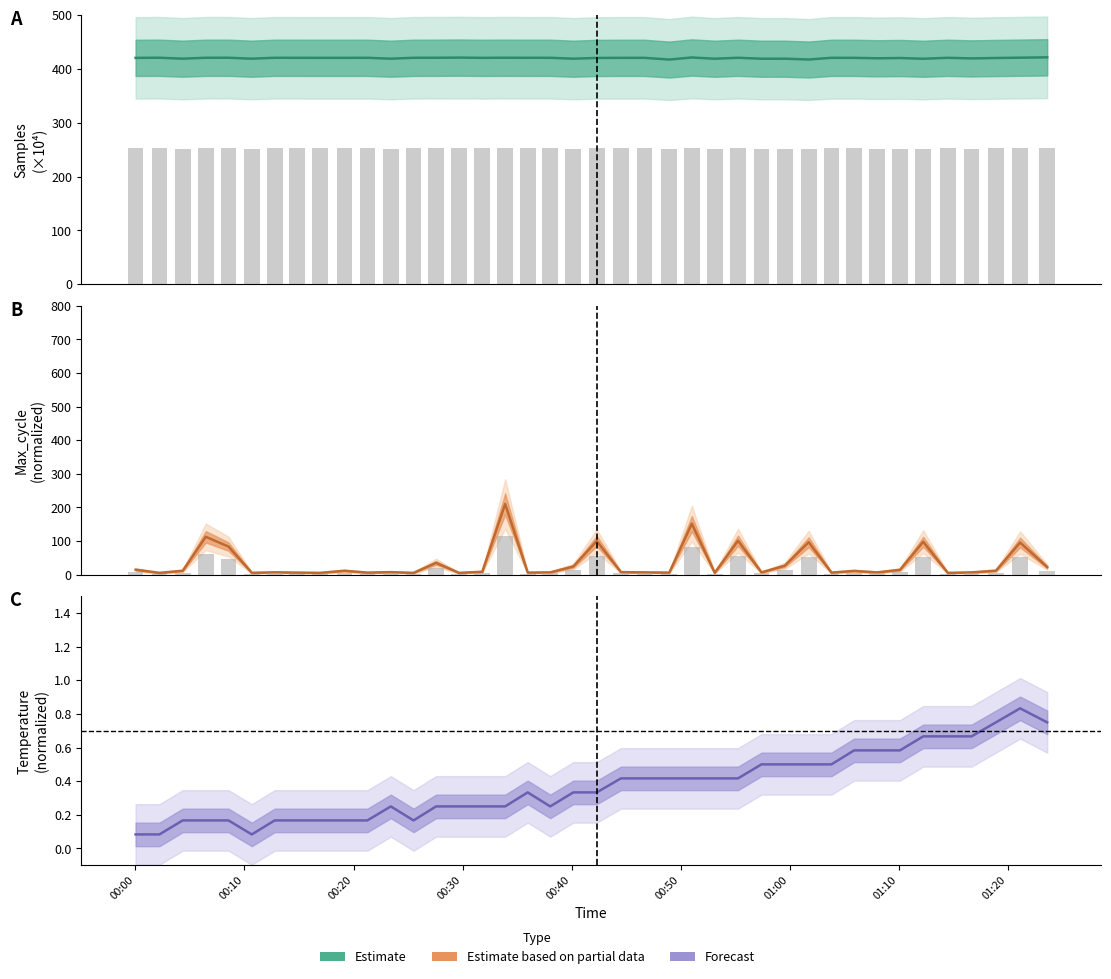

What are all the series names shown in the legend?

Estimate, Estimate based on partial data, Forecast